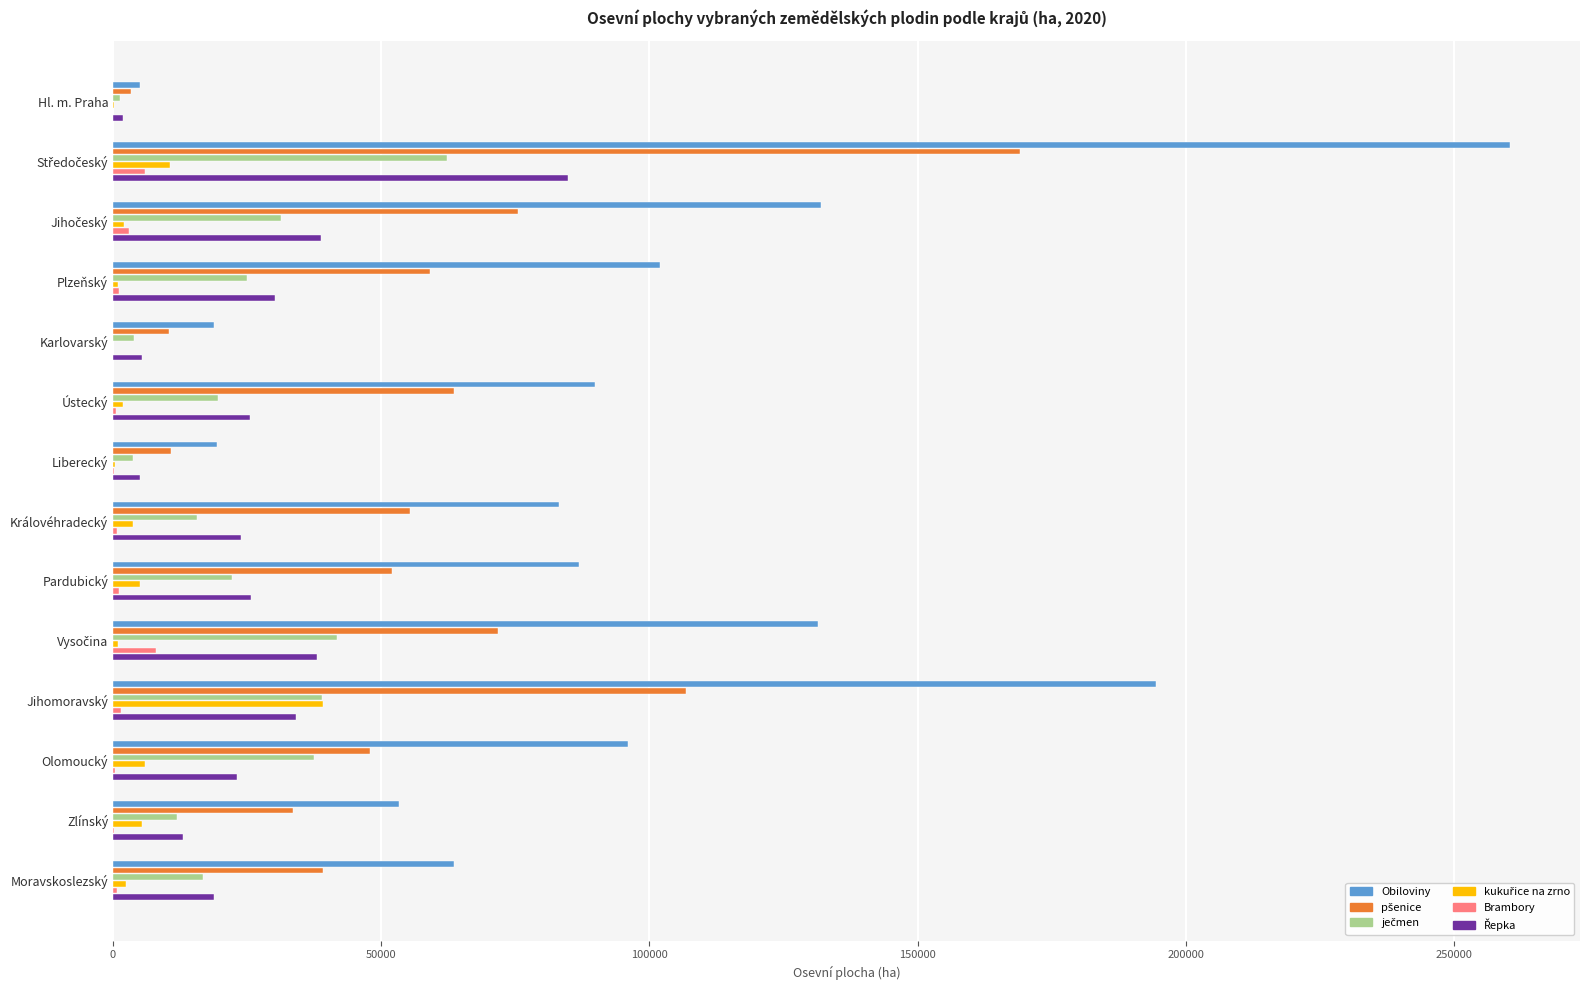

Which series has the largest total across all categories?

Obiloviny